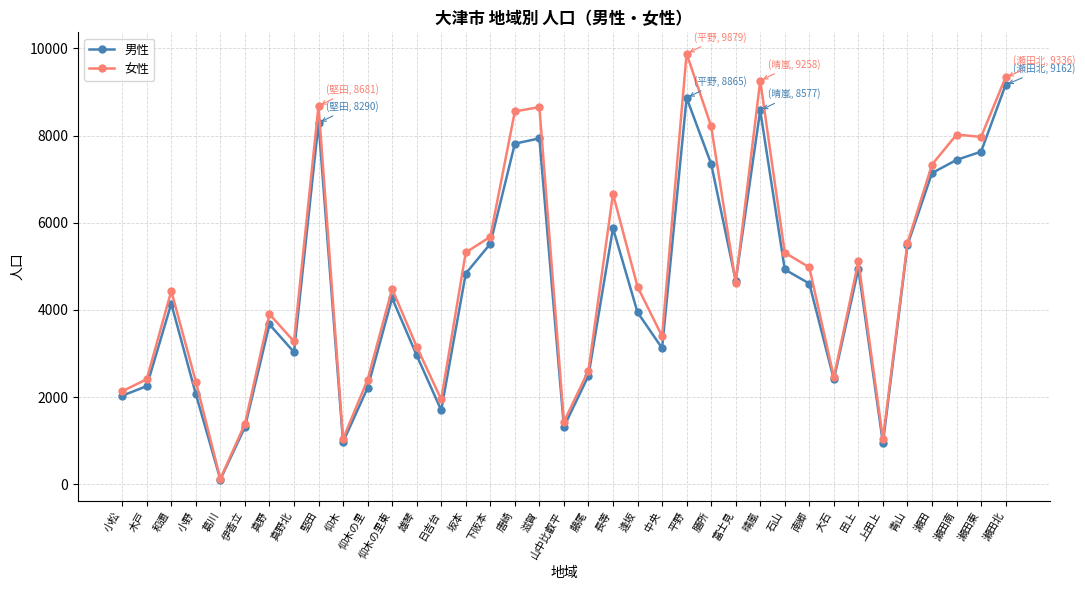

Which series changed the most between 小野 and 上田上?

女性